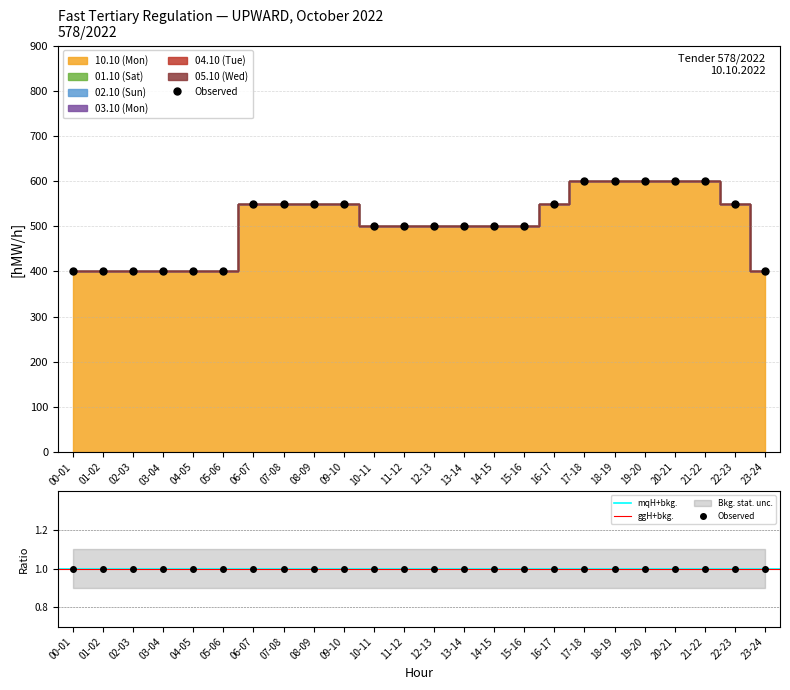

True or false: 04.10 (Tue) and 01.10 (Sat) cross at least once.

False